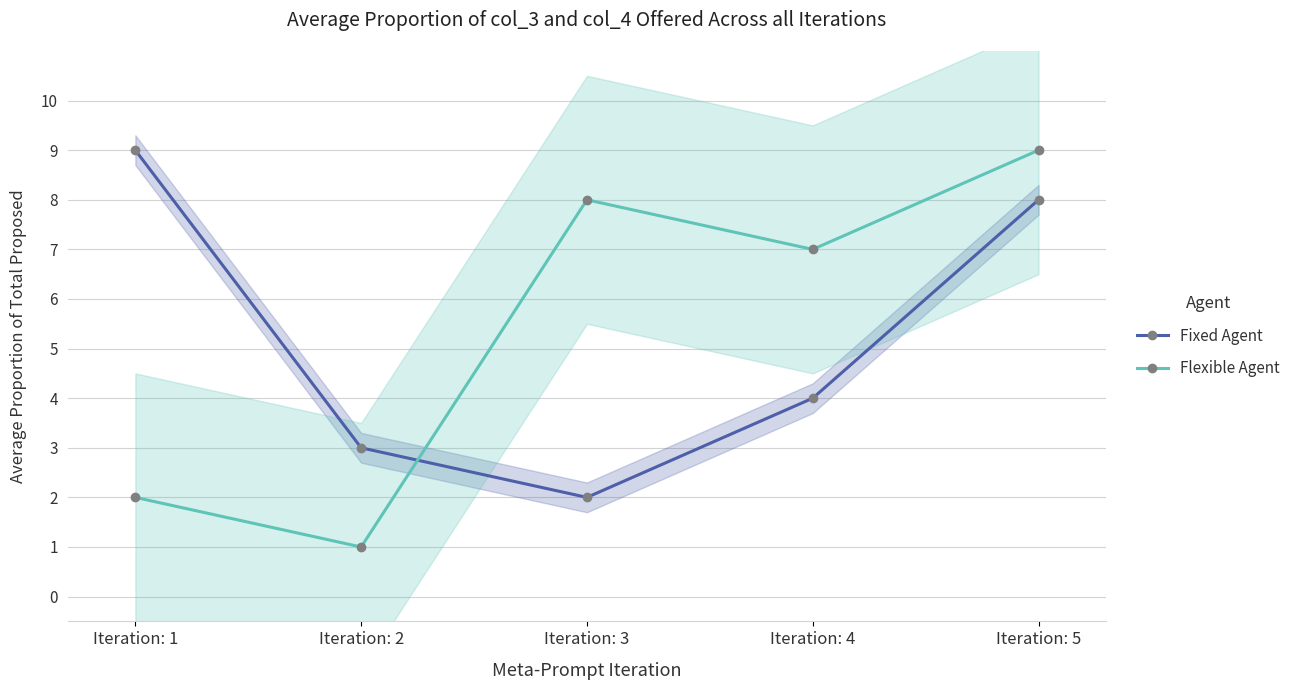

Rank the series by their average value, from lowest to highest.

Fixed Agent, Flexible Agent